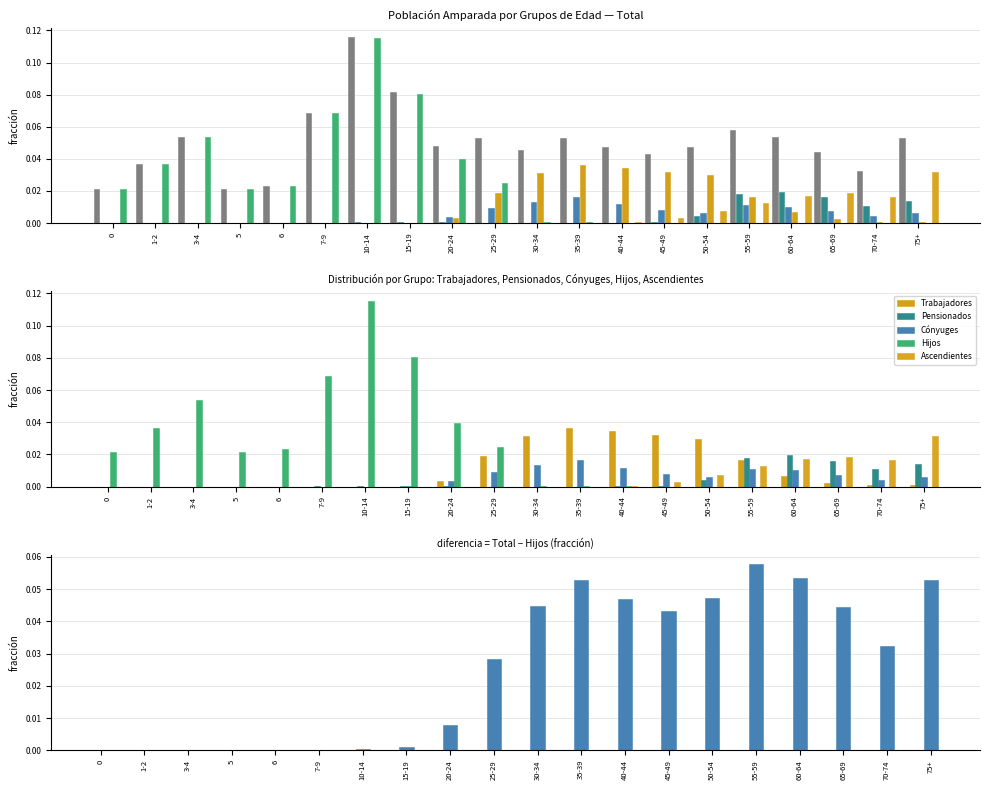

What is the label of the 2nd bar from the right?

70-74